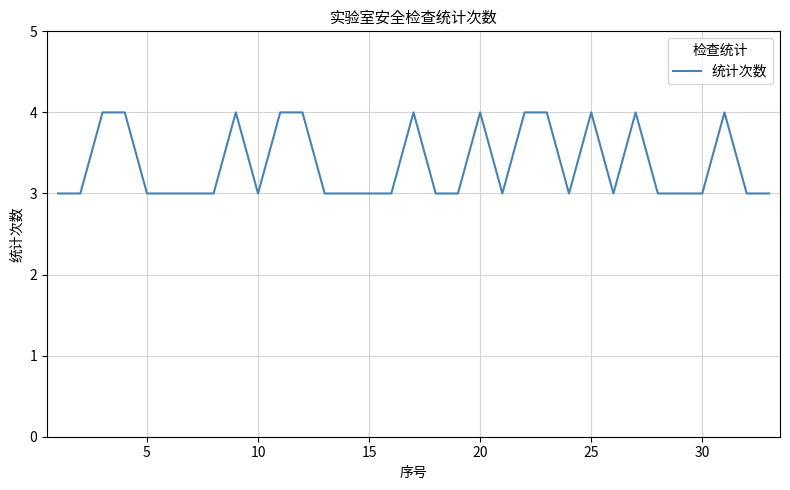

True or false: the data has more than 1 interior local peaks.

True